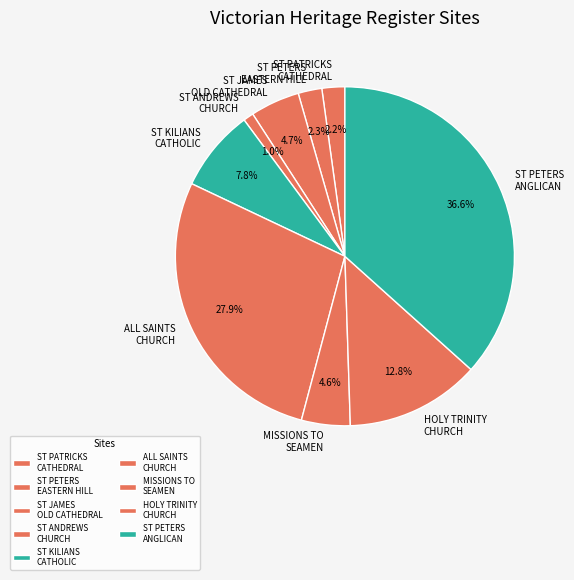

Approximately how many times larger is the value at ST PETERS ANGLICAN compared to ALL SAINTS CHURCH?

1.3